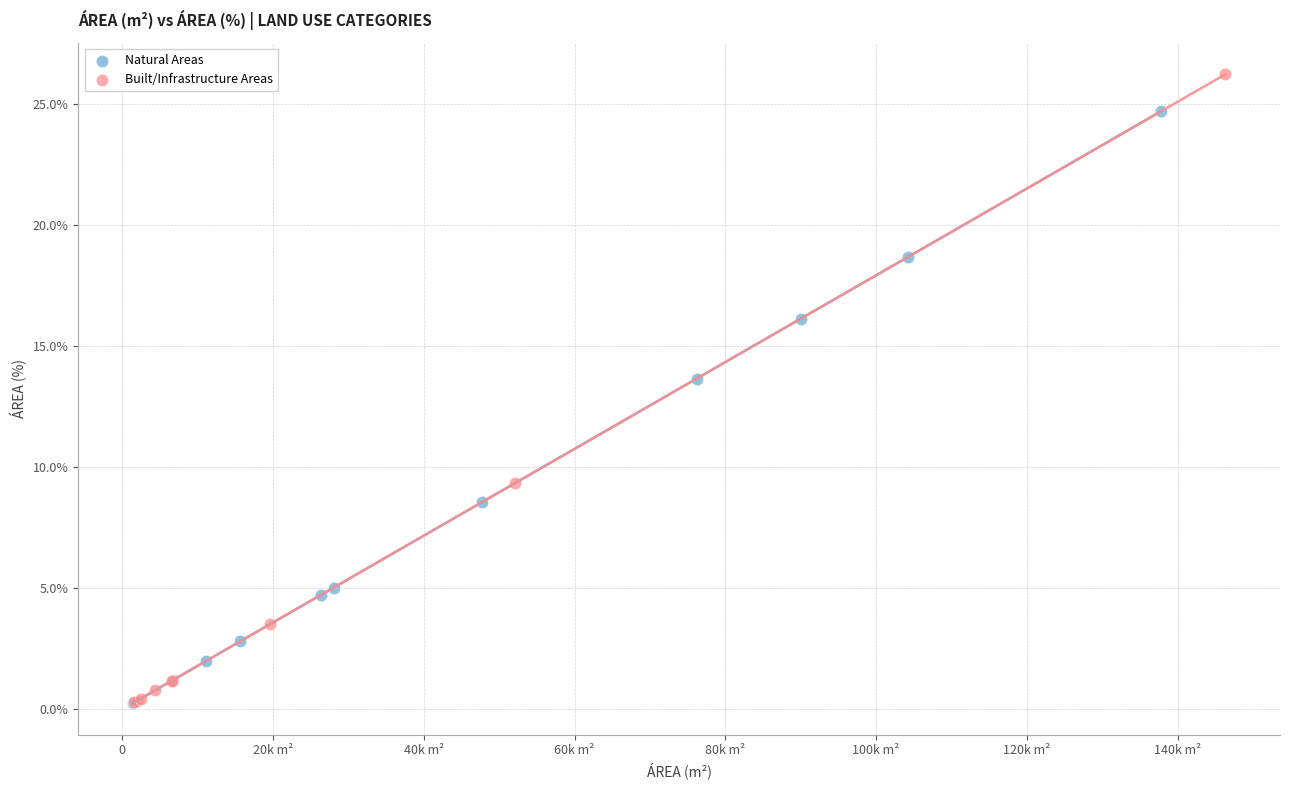

What are all the series names shown in the legend?

Natural Areas, Built/Infrastructure Areas